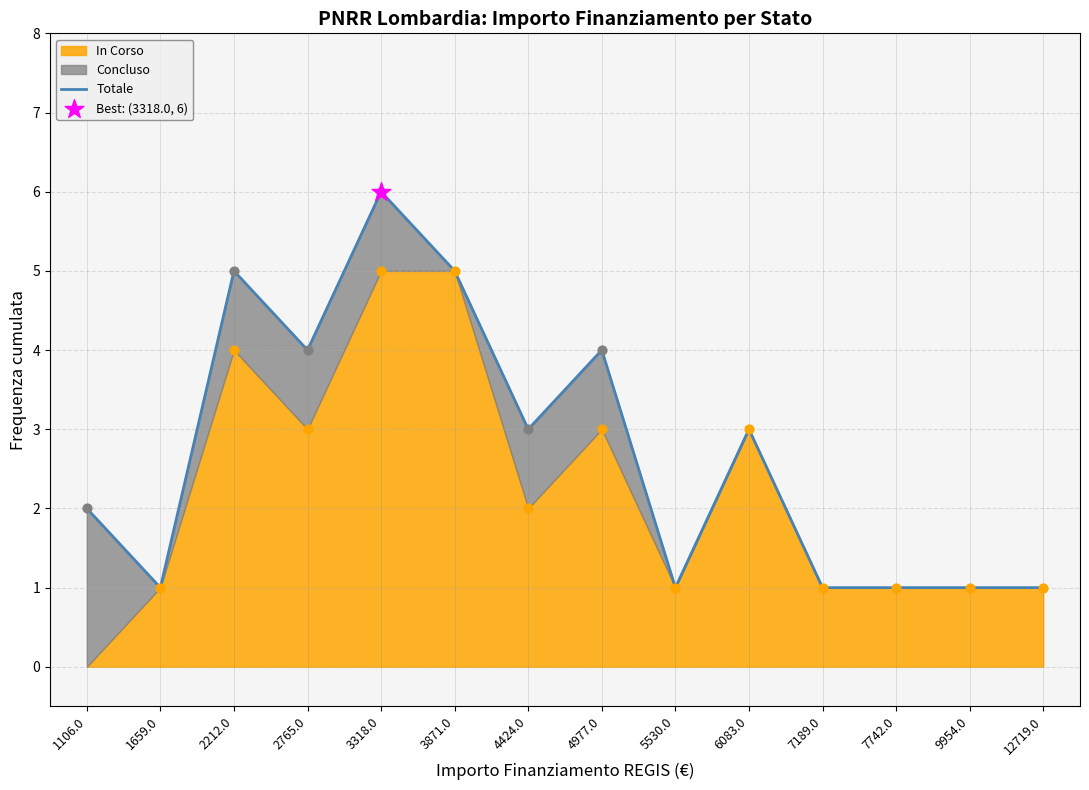

What is the change in value from 2765.0 to 12719.0?

-3